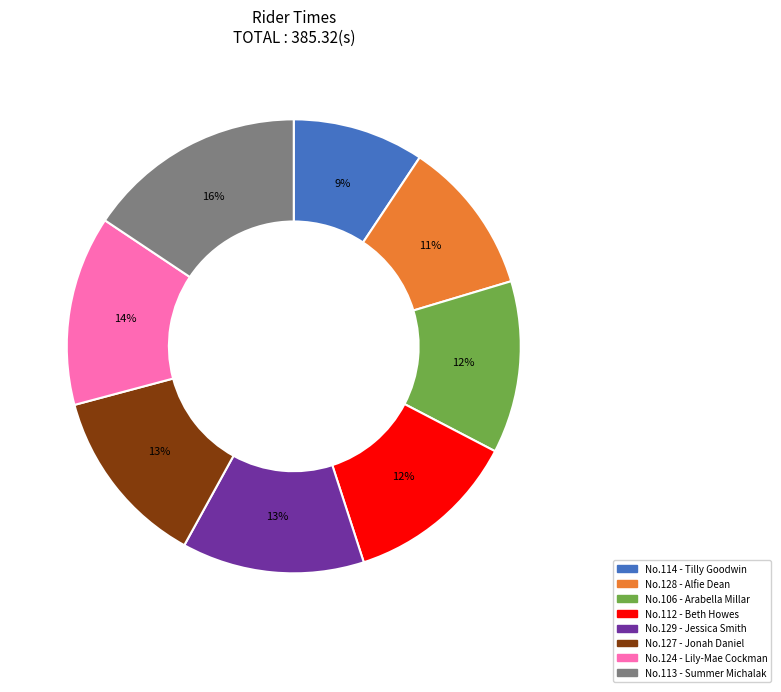

Does any single category account for the majority?

No